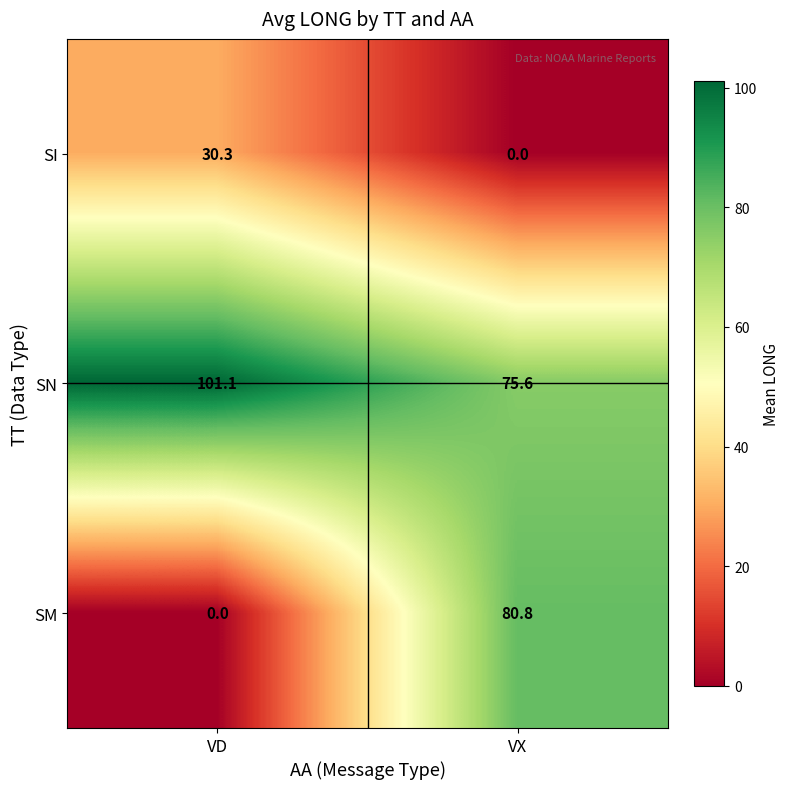

True or false: SM has a value of 50.7 at VD.

False